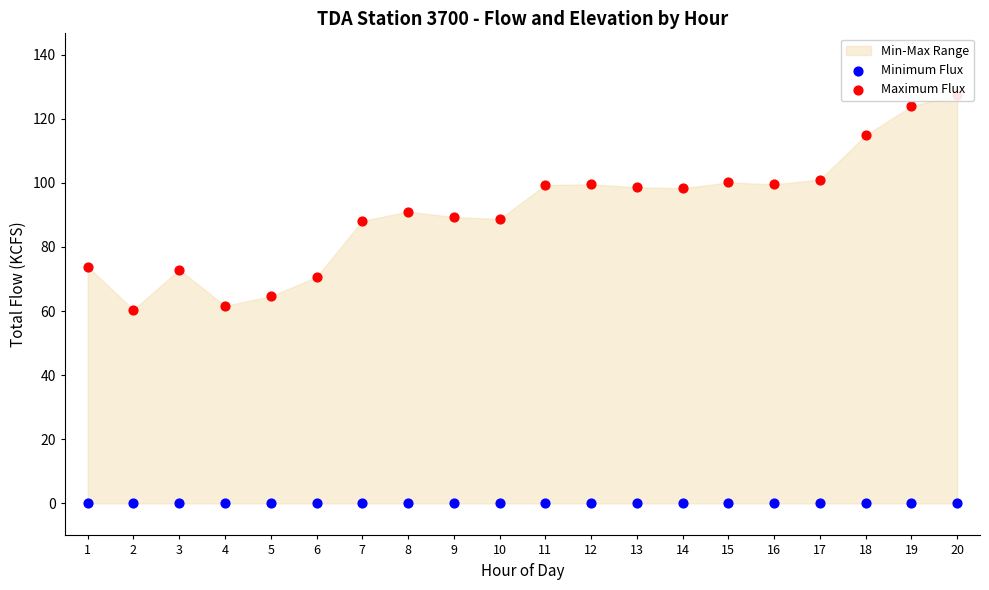

Is the value of Minimum Flux at 12 greater than the value of Maximum Flux at 4?

No